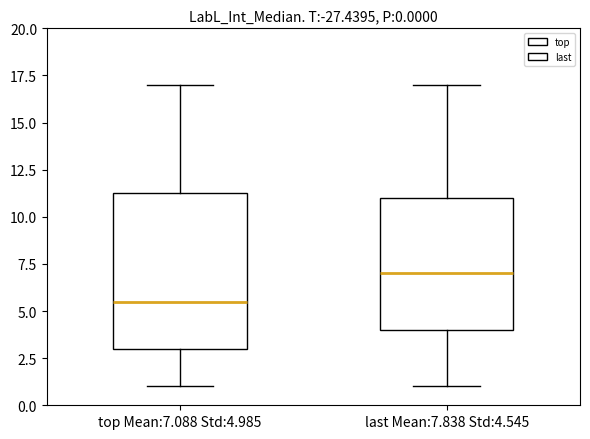

Which box's median line is the lowest?

top Mean:7.088 Std:4.985